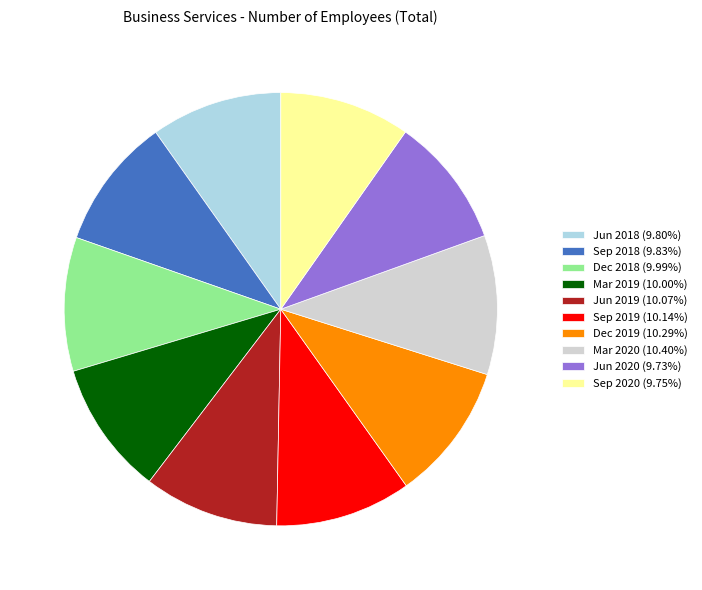

Is the sum of Dec 2018 (9.99%) and Jun 2019 (10.07%) greater than half?

No